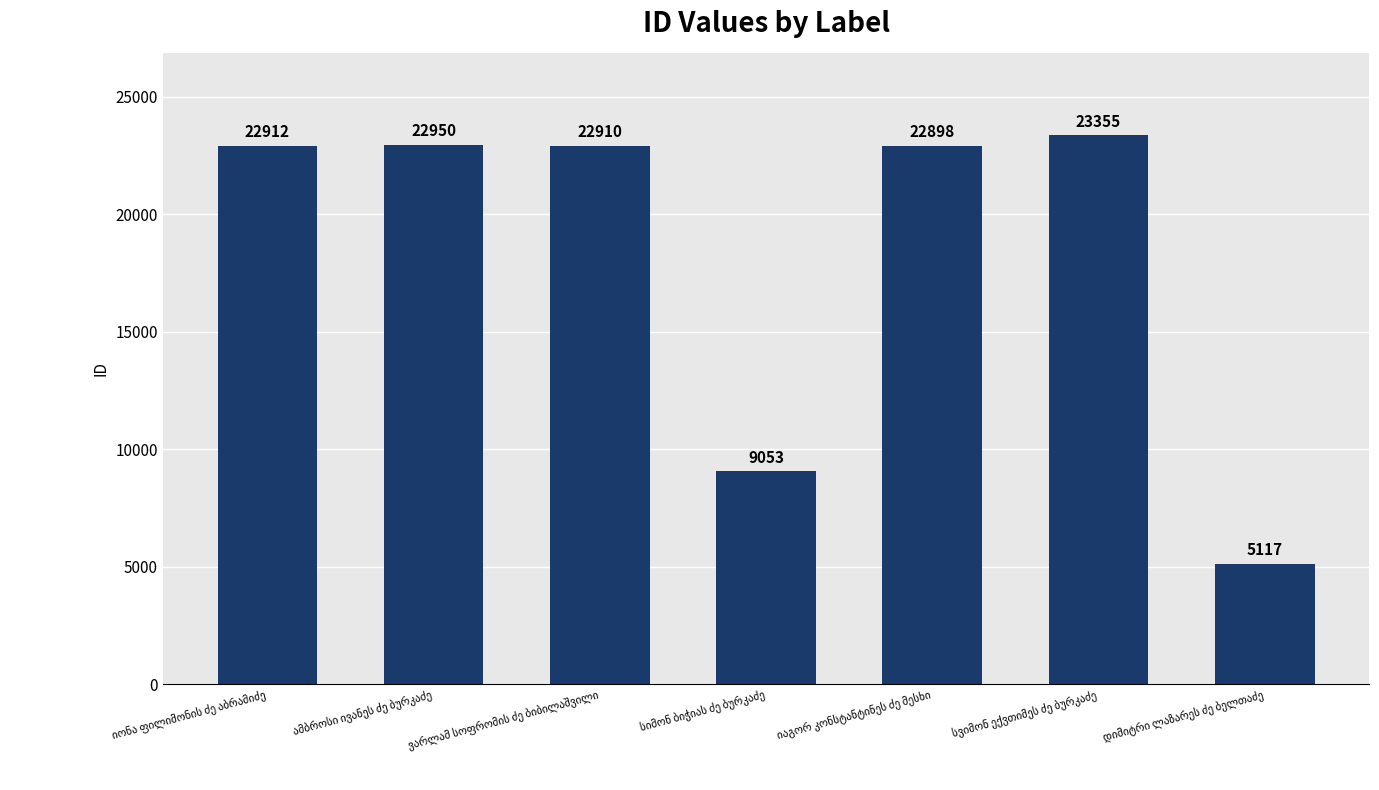

What is the greatest value displayed?

23355